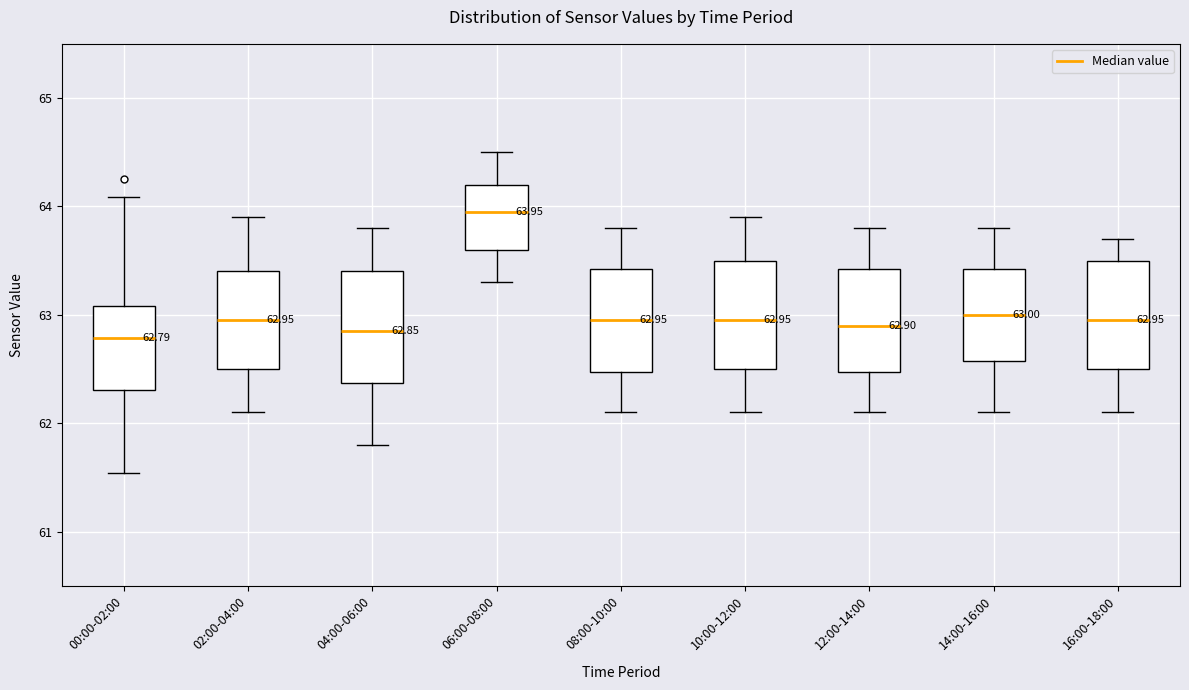

Which box has the highest median line?

06:00-08:00